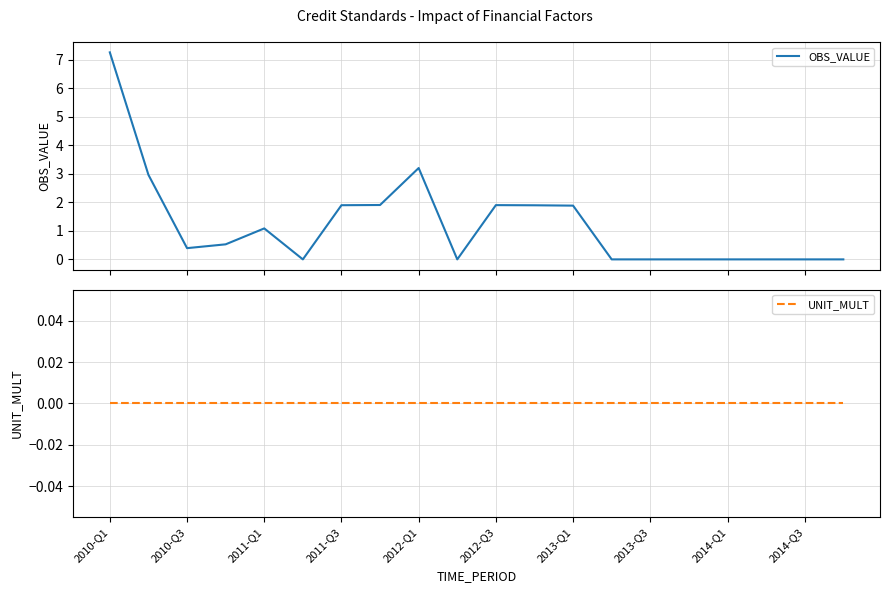

What is the highest value of the OBS_VALUE series?

7.3